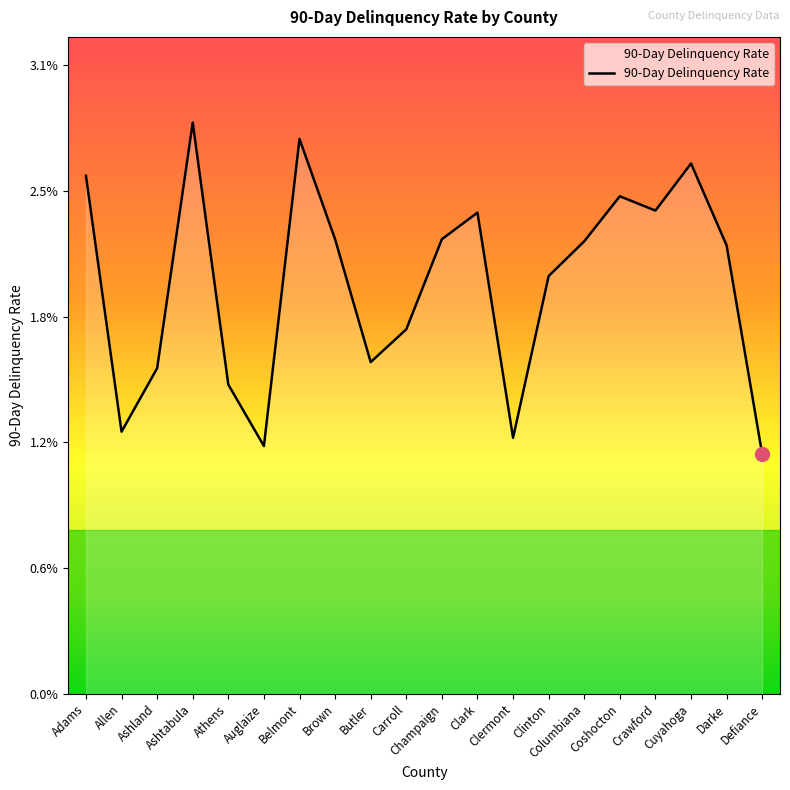

Is this an area chart (filled region under the line)?

Yes